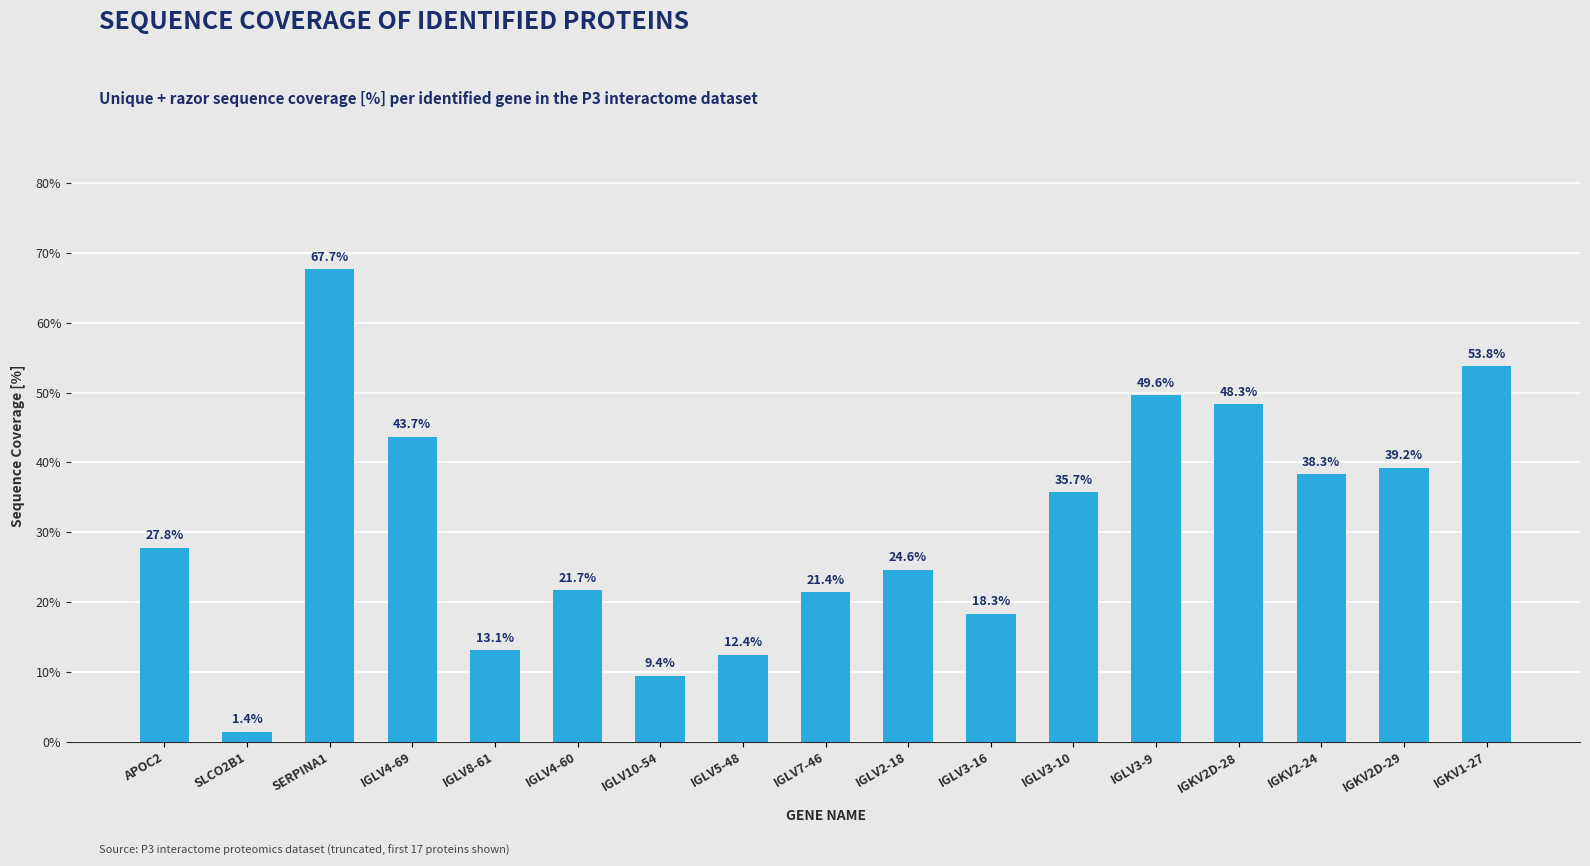

What position from the right is IGLV4-60?

12